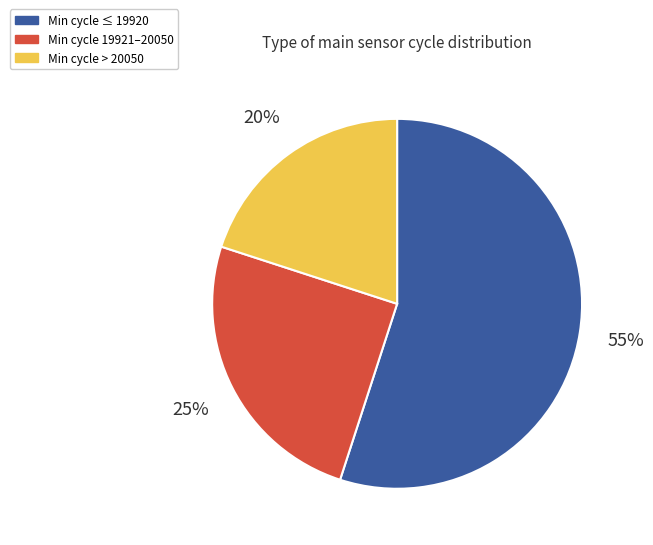

To the nearest percent, what percentage of the pie is Min cycle 19921–20050?

25%